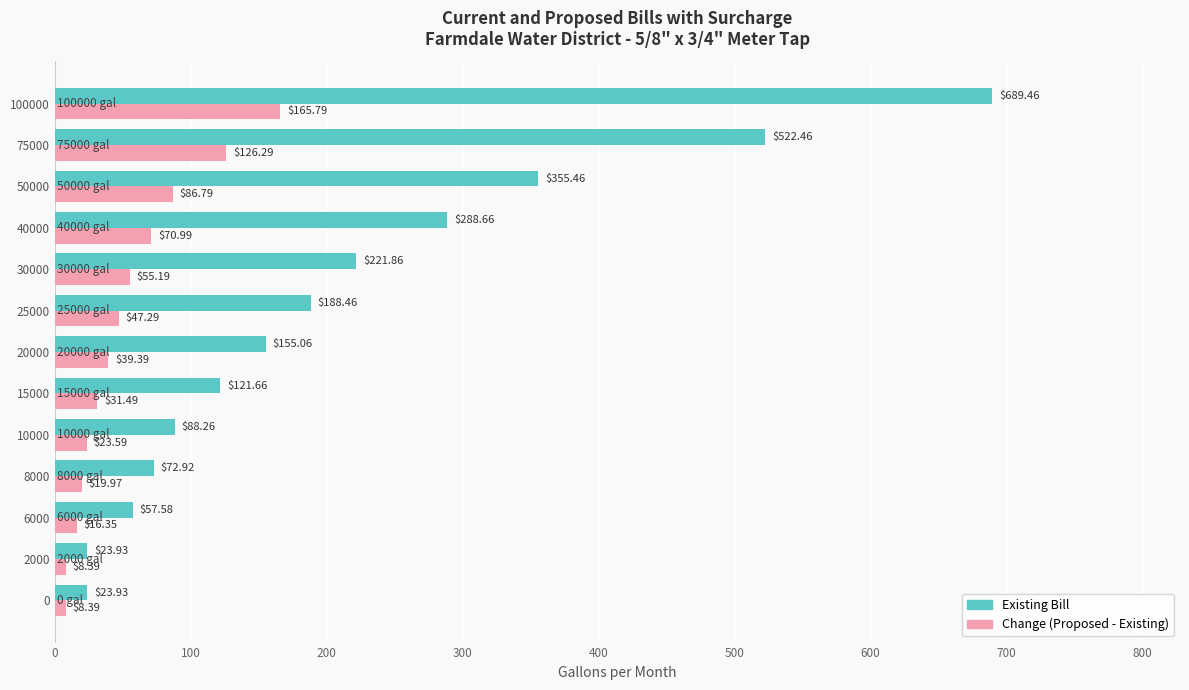

What is the spread (max minus min) of values at 15000?

90.2